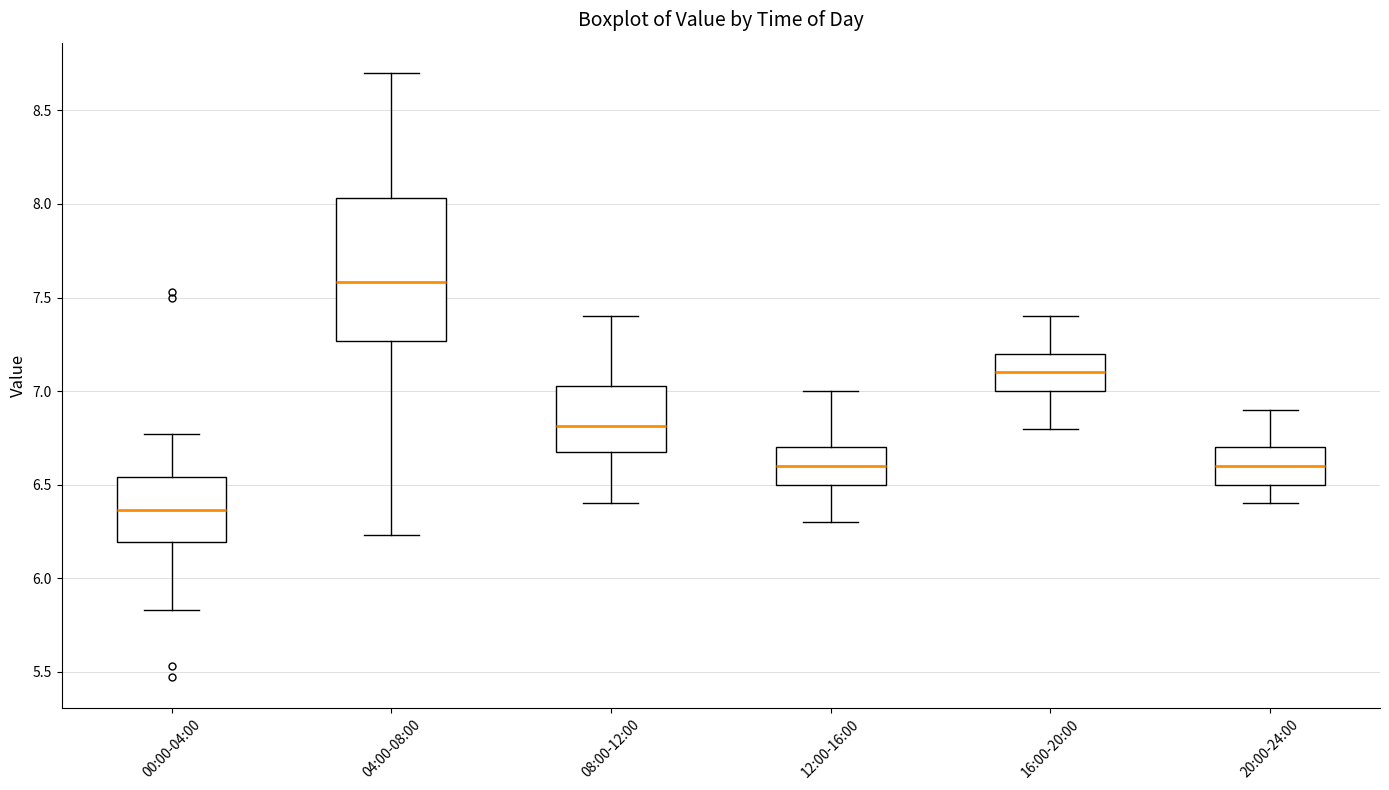

Reading left to right, read every box against the y-axis: the position of its median line, the range the box covers, and the ends of its whiskers. The values are not printed on the chart, so give them approximately, as read against the axis.

00:00-04:00: median 6.35, box 6.20 to 6.55, whiskers 5.85 to 6.75
04:00-08:00: median 7.60, box 7.25 to 8.05, whiskers 6.25 to 8.70
08:00-12:00: median 6.80, box 6.70 to 7.05, whiskers 6.40 to 7.40
12:00-16:00: median 6.60, box 6.50 to 6.70, whiskers 6.30 to 7.00
16:00-20:00: median 7.10, box 7.00 to 7.20, whiskers 6.80 to 7.40
20:00-24:00: median 6.60, box 6.50 to 6.70, whiskers 6.40 to 6.90